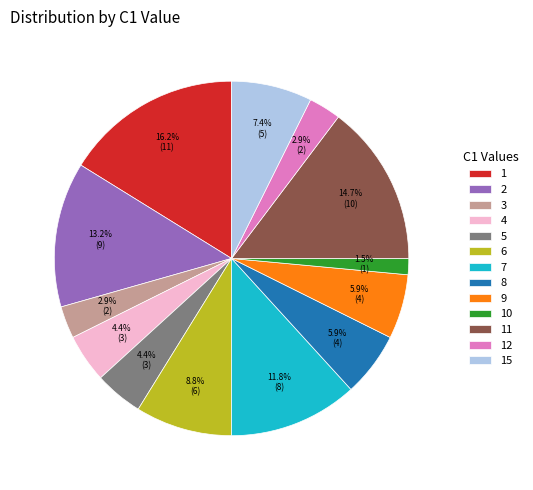

How much of the chart is everything except 5?

95.6%